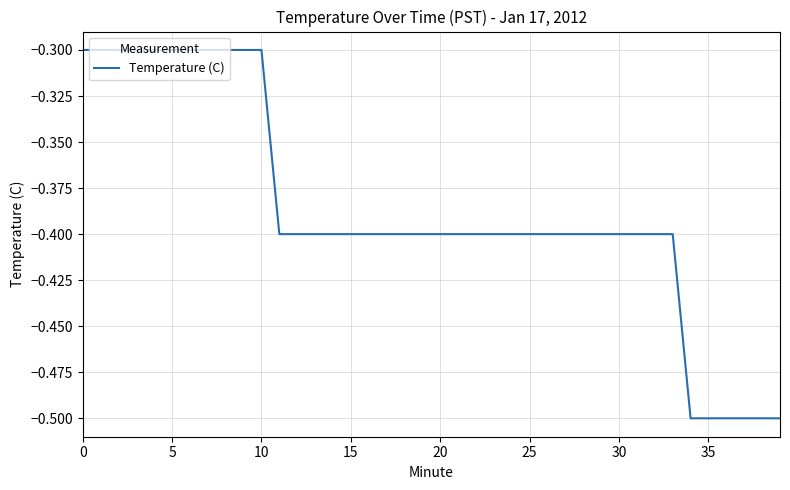

Does the chart display data point markers on the line(s)?

No